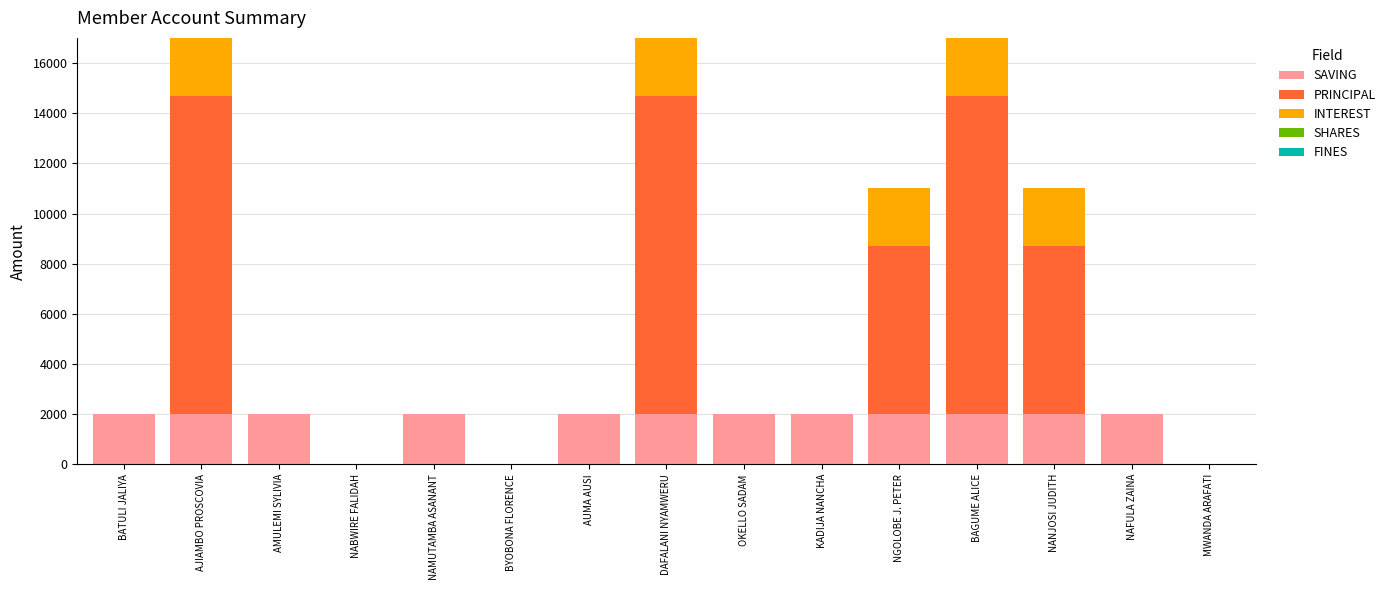

What is the approximate value of SAVING at BAGUME ALICE?

2000